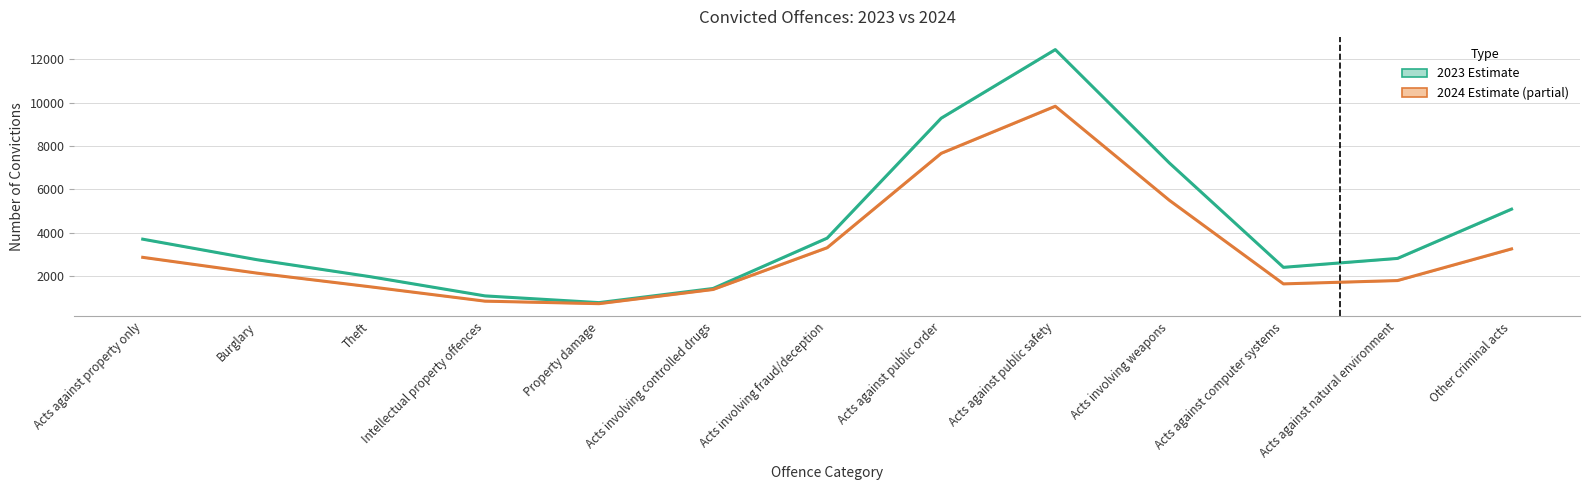

What is the label of the 4th point from the right?

Acts involving weapons